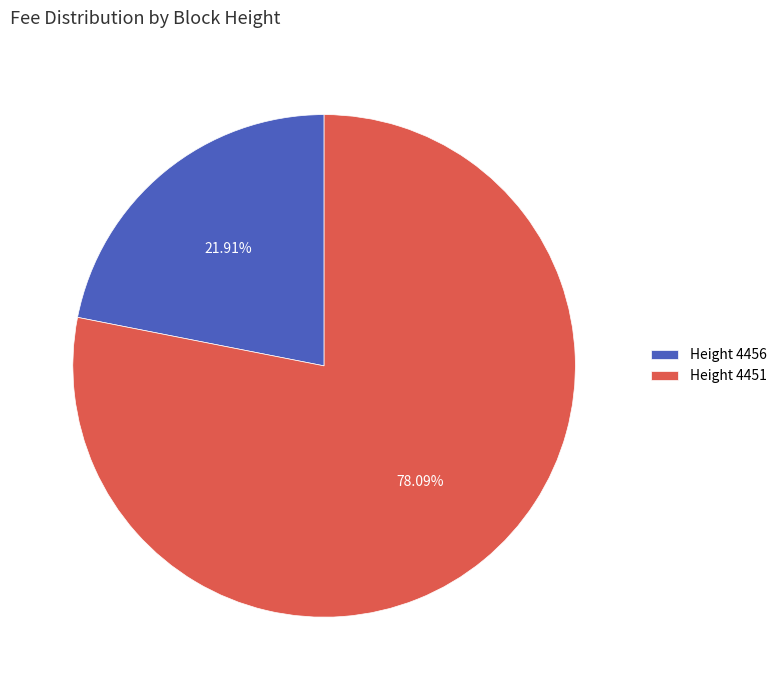

How many segments does this pie chart have?

2